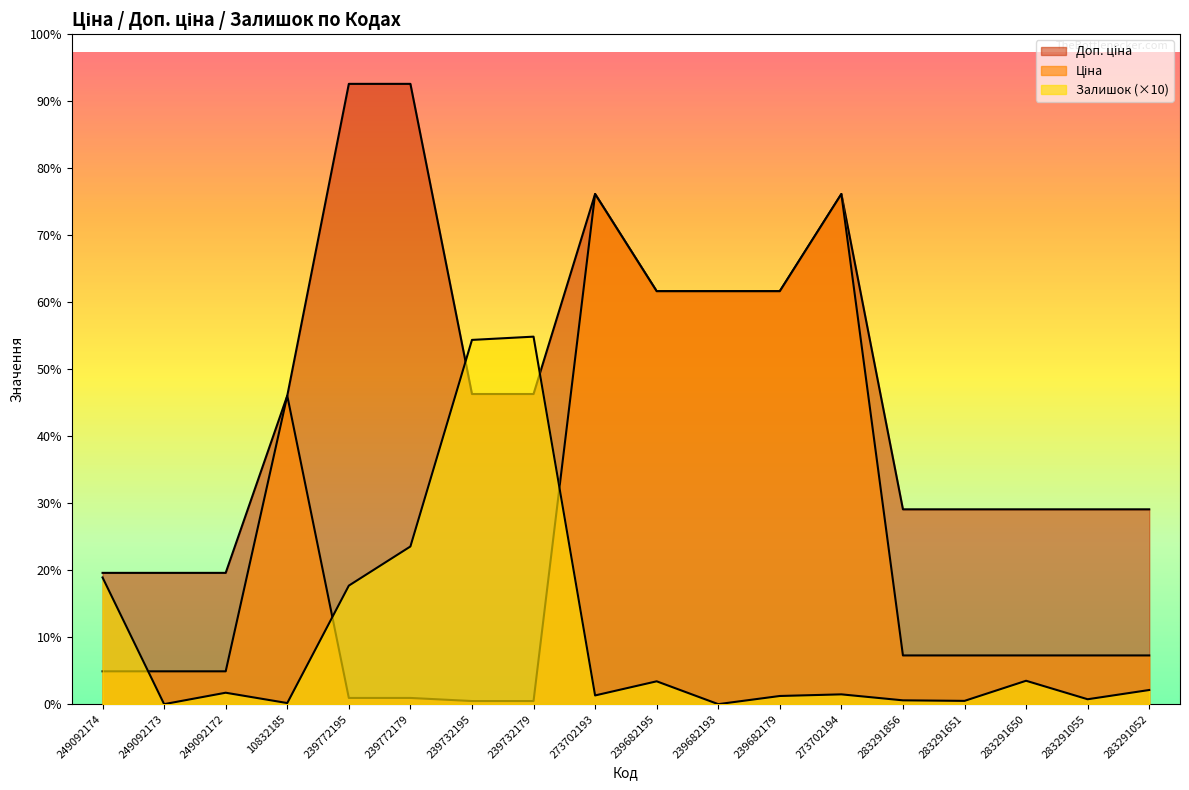

Rank the series at 249092174 from lowest to highest value.

Ціна, Залишок, Доп. ціна